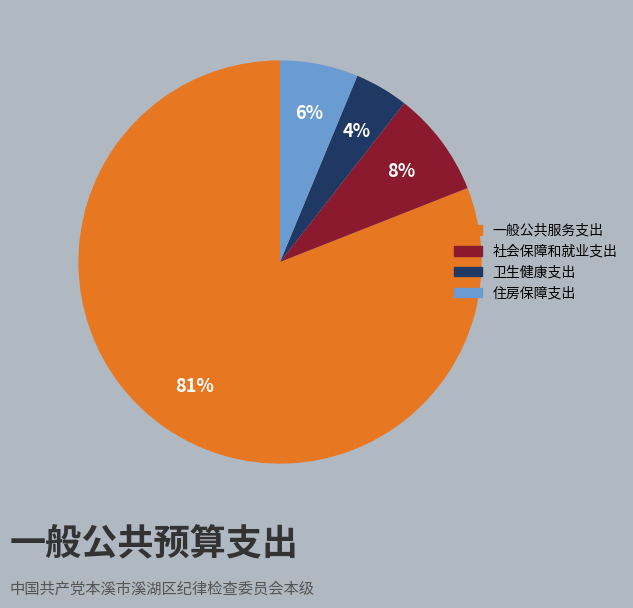

Is there a majority slice in this chart?

Yes